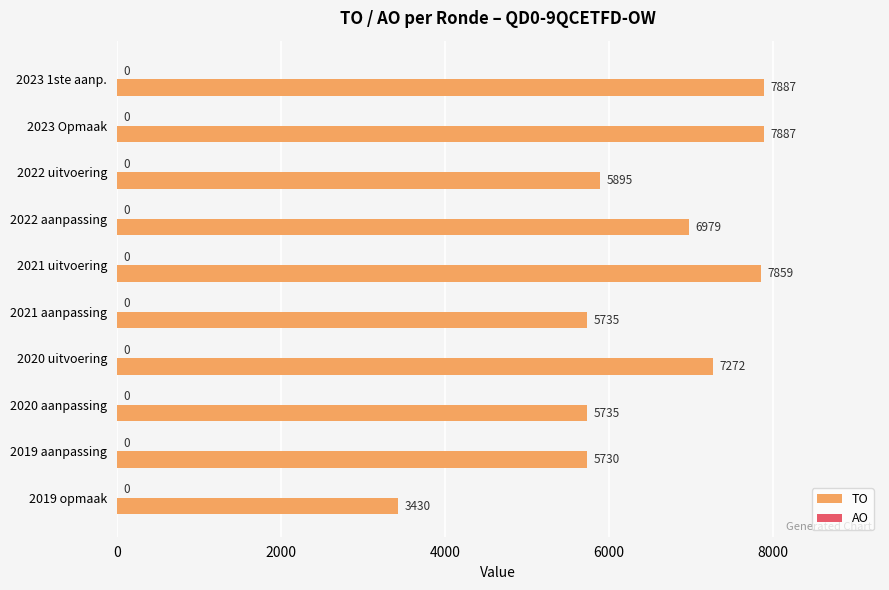

What is the difference between the maximum and second lowest values?

2157